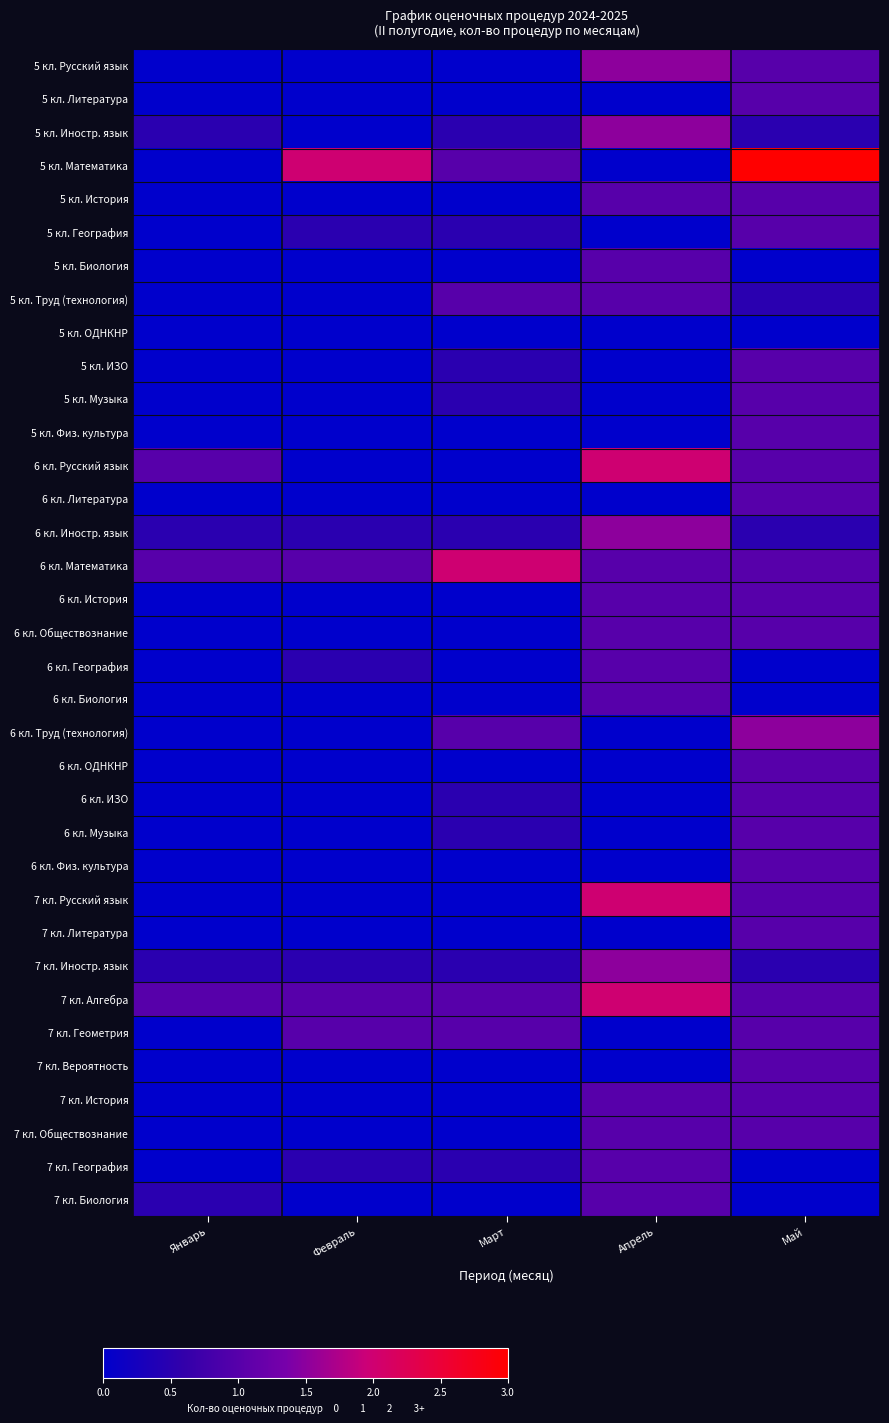

Reading right to left, extract all data points from this chart.

5 кл. Русский язык: Май=1.0	Апрель=1.5	Март=0.0	Февраль=0.0	Январь=0.0
5 кл. Литература: Май=1.0	Апрель=0.0	Март=0.0	Февраль=0.0	Январь=0.0
5 кл. Иностр. язык: Май=0.5	Апрель=1.5	Март=0.5	Февраль=0.0	Январь=0.5
5 кл. Математика: Май=3.0	Апрель=0.0	Март=1.0	Февраль=2.0	Январь=0.0
5 кл. История: Май=1.0	Апрель=1.0	Март=0.0	Февраль=0.0	Январь=0.0
5 кл. География: Май=1.0	Апрель=0.0	Март=0.5	Февраль=0.5	Январь=0.0
5 кл. Биология: Май=0.0	Апрель=1.0	Март=0.0	Февраль=0.0	Январь=0.0
5 кл. Труд (технология): Май=0.5	Апрель=1.0	Март=1.0	Февраль=0.0	Январь=0.0
5 кл. ОДНКНР: Май=0.0	Апрель=0.0	Март=0.0	Февраль=0.0	Январь=0.0
5 кл. ИЗО: Май=1.0	Апрель=0.0	Март=0.5	Февраль=0.0	Январь=0.0
5 кл. Музыка: Май=1.0	Апрель=0.0	Март=0.5	Февраль=0.0	Январь=0.0
5 кл. Физ. культура: Май=1.0	Апрель=0.0	Март=0.0	Февраль=0.0	Январь=0.0
6 кл. Русский язык: Май=1.0	Апрель=2.0	Март=0.0	Февраль=0.0	Январь=1.0
6 кл. Литература: Май=1.0	Апрель=0.0	Март=0.0	Февраль=0.0	Январь=0.0
6 кл. Иностр. язык: Май=0.5	Апрель=1.5	Март=0.5	Февраль=0.5	Январь=0.5
6 кл. Математика: Май=1.0	Апрель=1.0	Март=2.0	Февраль=1.0	Январь=1.0
6 кл. История: Май=1.0	Апрель=1.0	Март=0.0	Февраль=0.0	Январь=0.0
6 кл. Обществознание: Май=1.0	Апрель=1.0	Март=0.0	Февраль=0.0	Январь=0.0
6 кл. География: Май=0.0	Апрель=1.0	Март=0.0	Февраль=0.5	Январь=0.0
6 кл. Биология: Май=0.0	Апрель=1.0	Март=0.0	Февраль=0.0	Январь=0.0
6 кл. Труд (технология): Май=1.5	Апрель=0.0	Март=1.0	Февраль=0.0	Январь=0.0
6 кл. ОДНКНР: Май=1.0	Апрель=0.0	Март=0.0	Февраль=0.0	Январь=0.0
6 кл. ИЗО: Май=1.0	Апрель=0.0	Март=0.5	Февраль=0.0	Январь=0.0
6 кл. Музыка: Май=1.0	Апрель=0.0	Март=0.5	Февраль=0.0	Январь=0.0
6 кл. Физ. культура: Май=1.0	Апрель=0.0	Март=0.0	Февраль=0.0	Январь=0.0
7 кл. Русский язык: Май=1.0	Апрель=2.0	Март=0.0	Февраль=0.0	Январь=0.0
7 кл. Литература: Май=1.0	Апрель=0.0	Март=0.0	Февраль=0.0	Январь=0.0
7 кл. Иностр. язык: Май=0.5	Апрель=1.5	Март=0.5	Февраль=0.5	Январь=0.5
7 кл. Алгебра: Май=1.0	Апрель=2.0	Март=1.0	Февраль=1.0	Январь=1.0
7 кл. Геометрия: Май=1.0	Апрель=0.0	Март=1.0	Февраль=1.0	Январь=0.0
7 кл. Вероятность: Май=1.0	Апрель=0.0	Март=0.0	Февраль=0.0	Январь=0.0
7 кл. История: Май=1.0	Апрель=1.0	Март=0.0	Февраль=0.0	Январь=0.0
7 кл. Обществознание: Май=1.0	Апрель=1.0	Март=0.0	Февраль=0.0	Январь=0.0
7 кл. География: Май=0.0	Апрель=1.0	Март=0.5	Февраль=0.5	Январь=0.0
7 кл. Биология: Май=0.0	Апрель=1.0	Март=0.0	Февраль=0.0	Январь=0.5